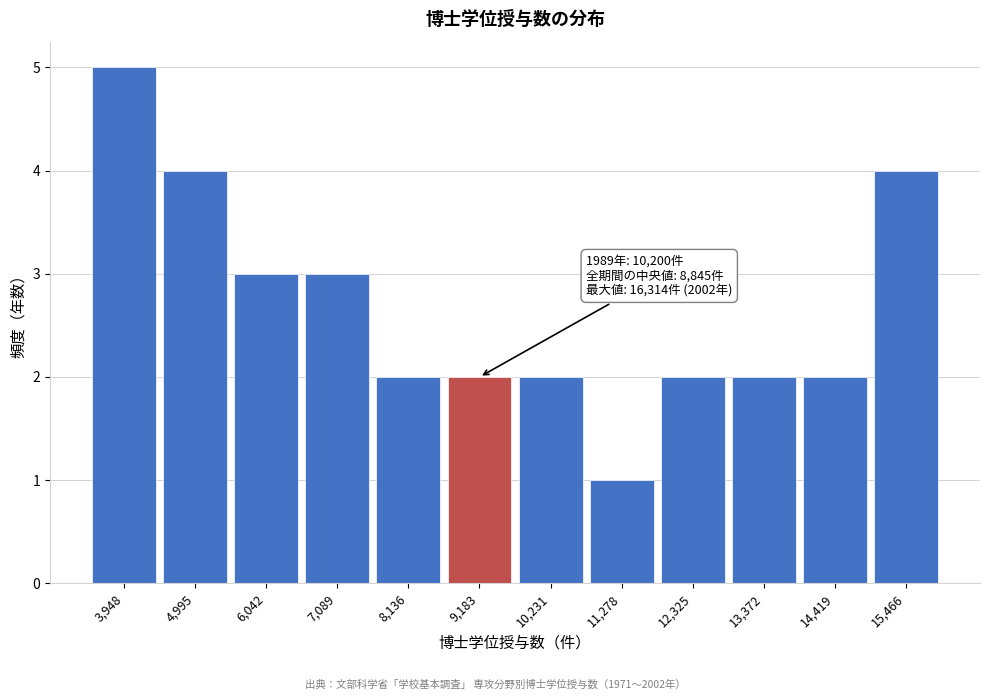

Reading left to right, extract all data points from this chart.

5	4	3	3	2	2	2	1	2	2	2	4